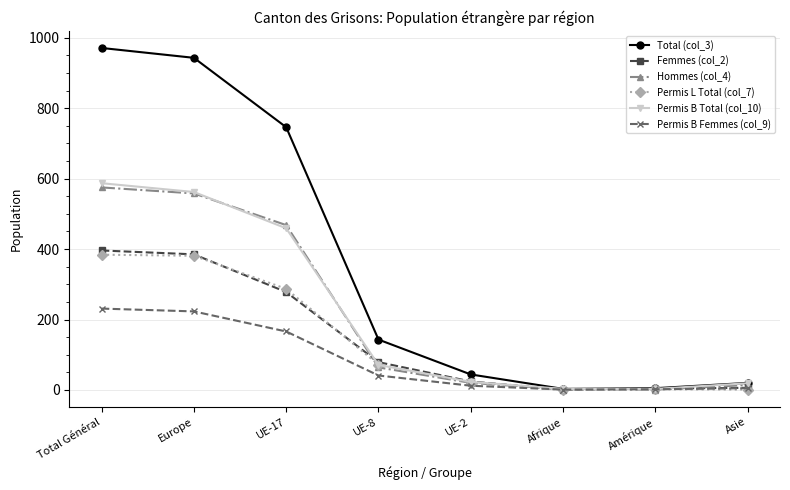

What is the average value of the Permis B Femmes (col_9) series?

85